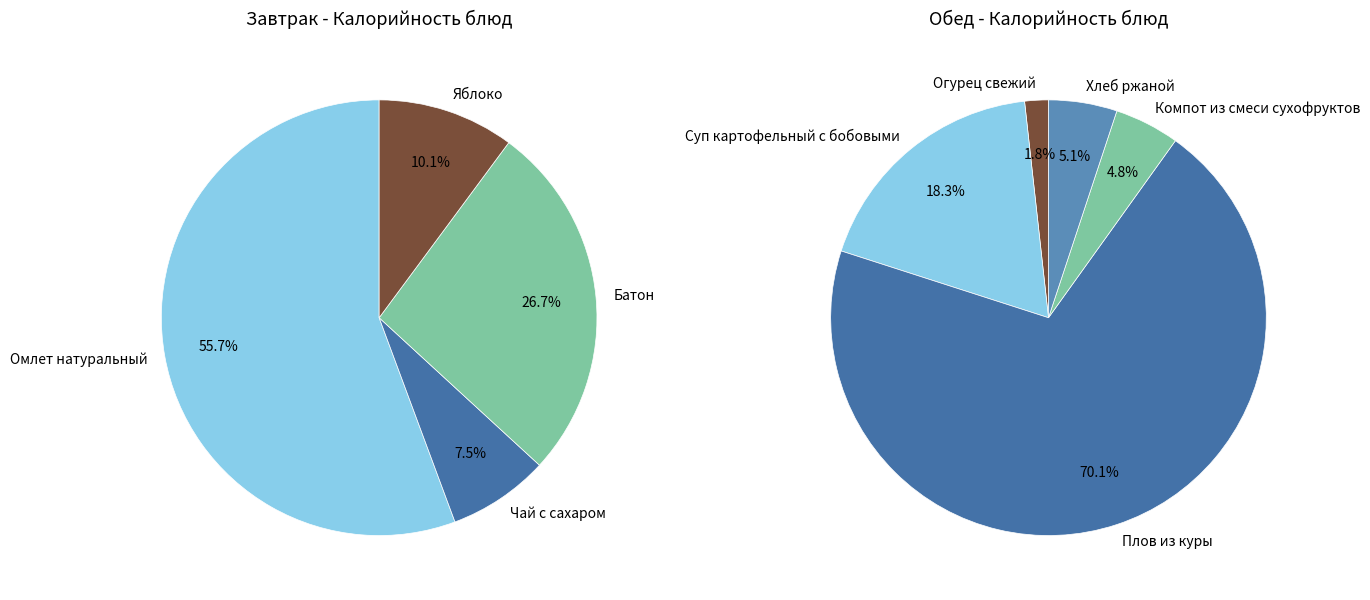

How many slices are in this pie chart?

9